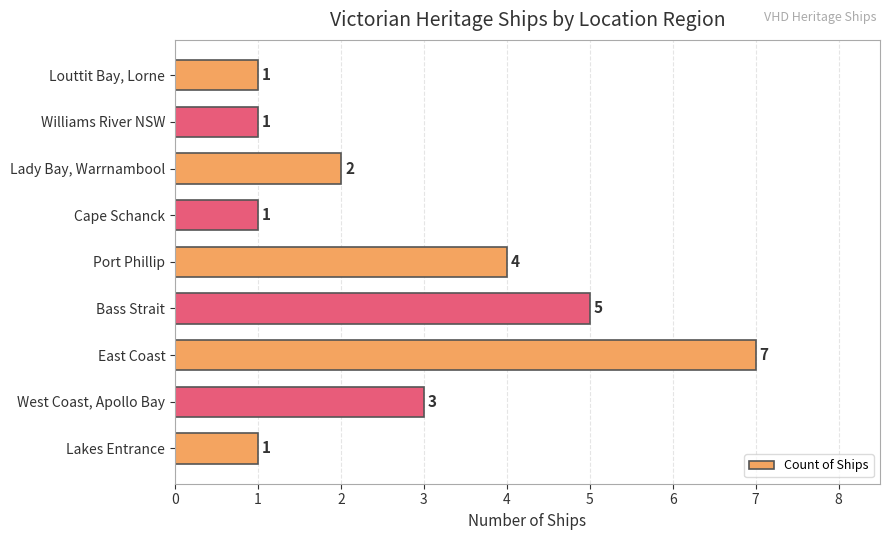

Is it true that the value at Lady Bay, Warrnambool is 3?

False